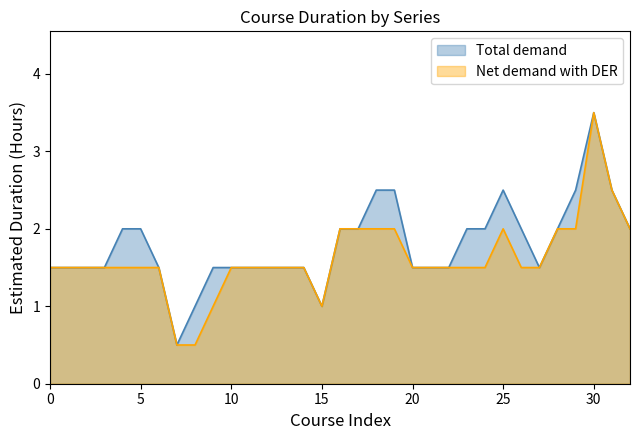

True or false: Total demand and Net demand with DER intersect in this chart.

False